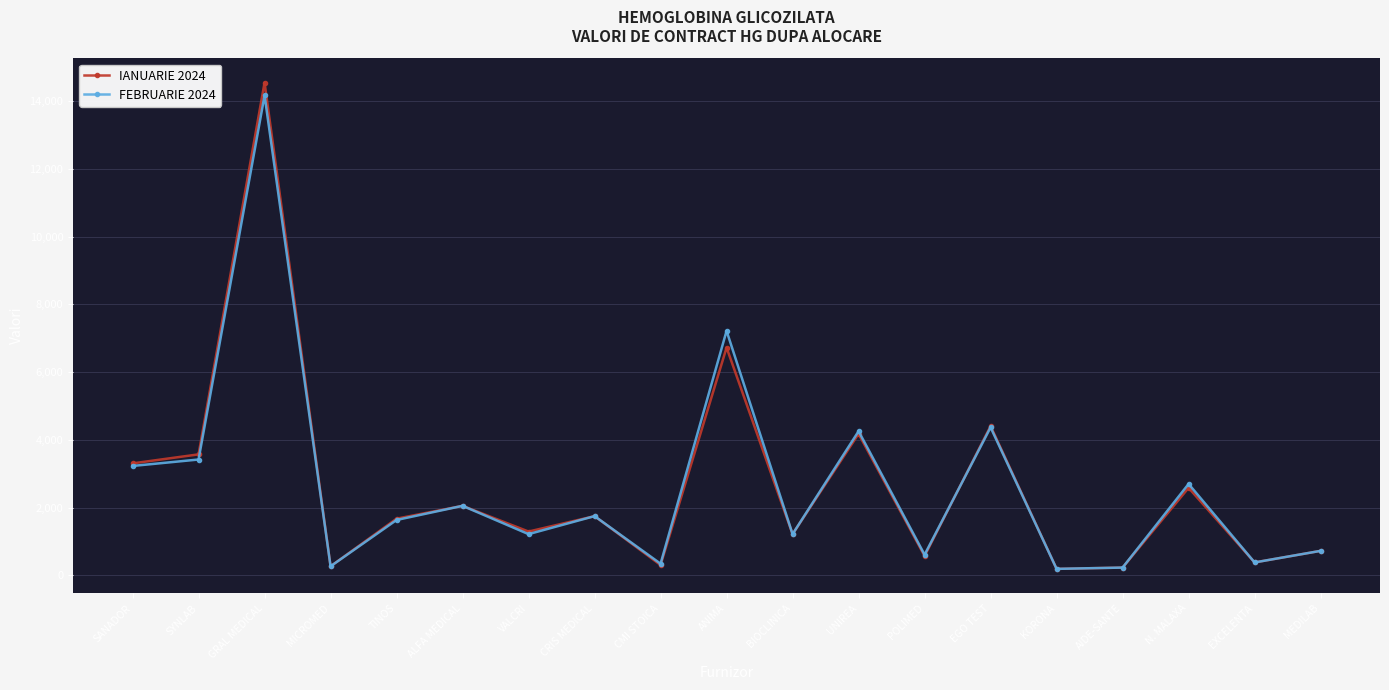

How many categories are shown in the chart?

19